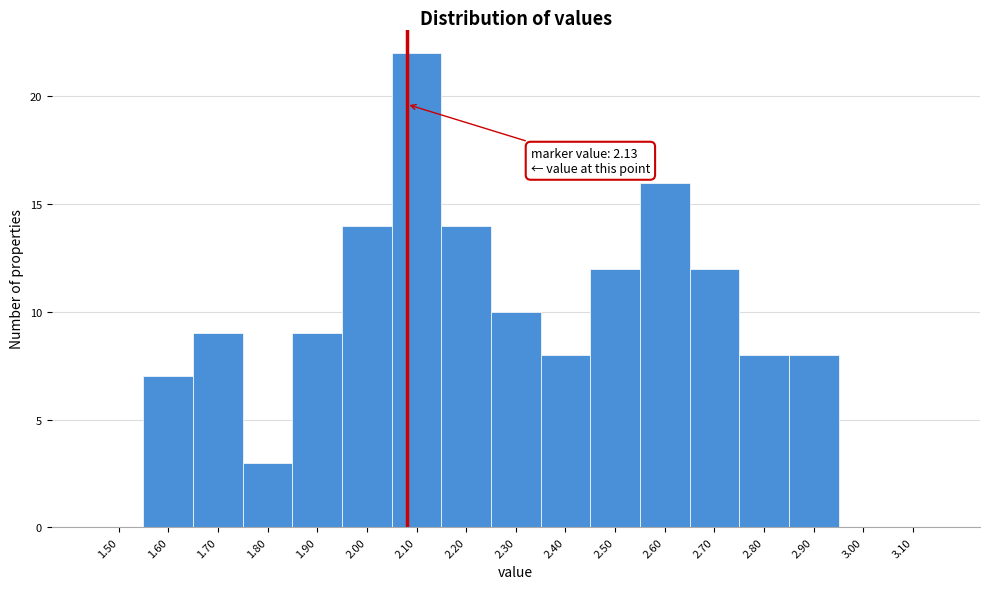

Reading left to right, extract all data points from this chart.

1.50=0	1.60=7	1.70=9	1.80=3	1.90=9	2.00=14	2.10=22	2.20=14	2.30=10	2.40=8	2.50=12	2.60=16	2.70=12	2.80=8	2.90=8	3.00=0	3.10=0